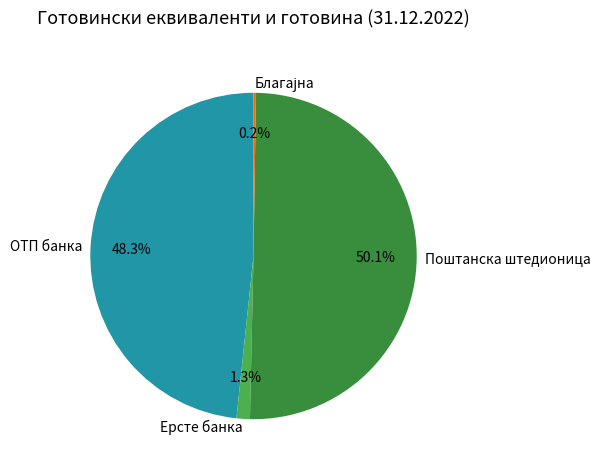

To the nearest percent, what percentage of the pie is Ерсте банка?

1%